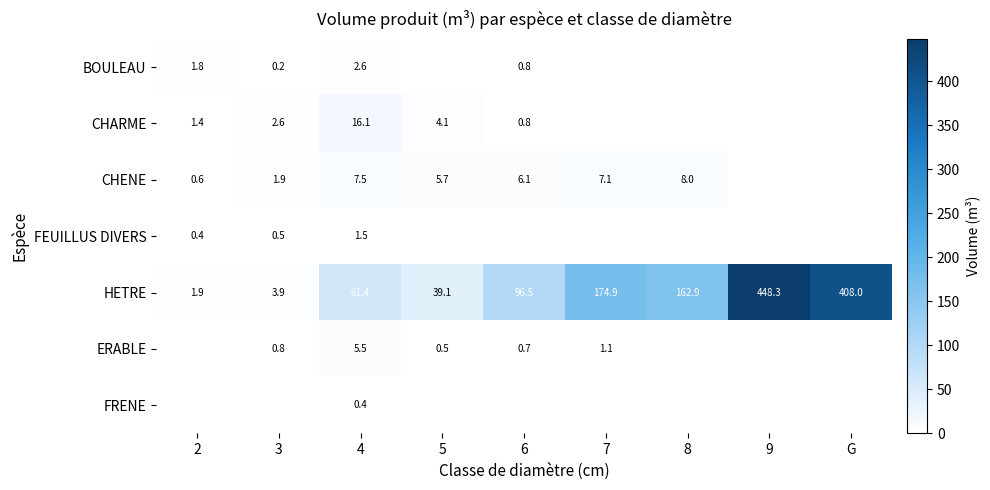

Is the value of HETRE at 5 greater than the value of BOULEAU at 6?

Yes